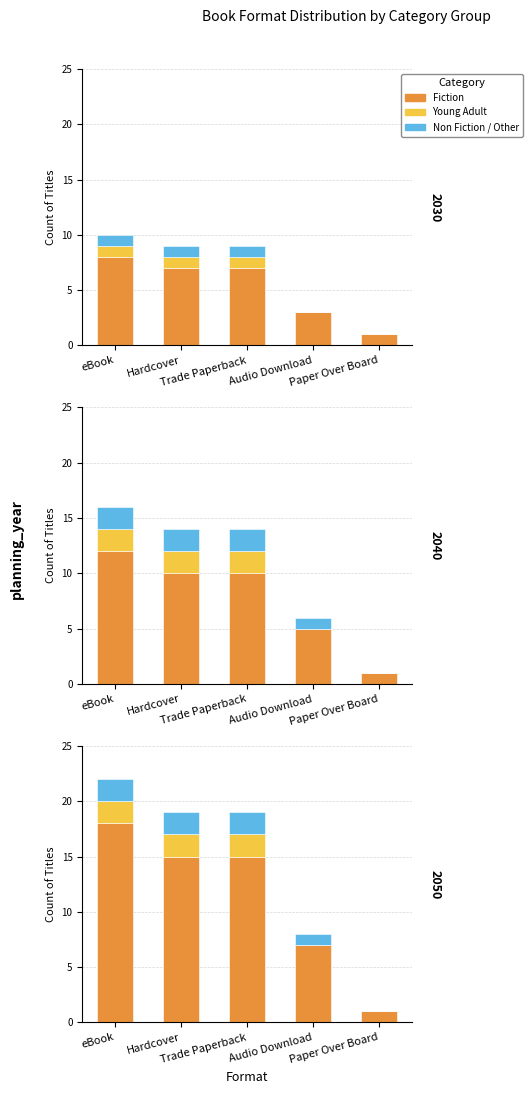

At which category is the sum across all series the highest?

eBook